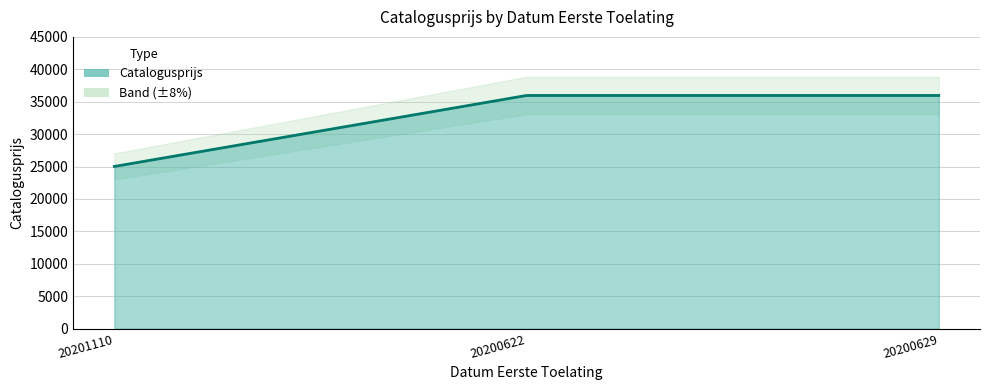

Between 20200622 and 20201110, which is larger?

20200622